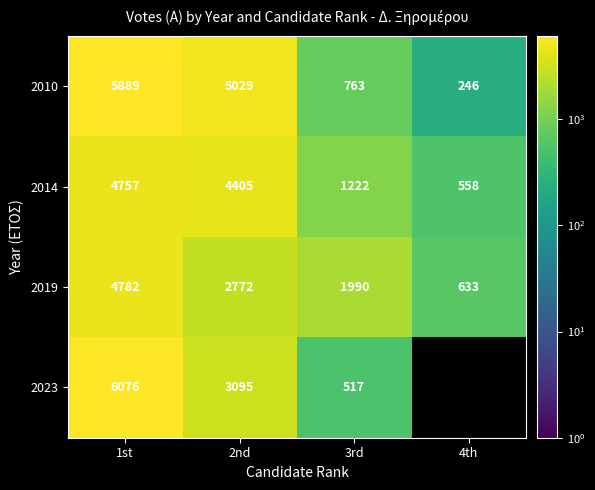

What is the spread (max minus min) of values at 3rd?

1473